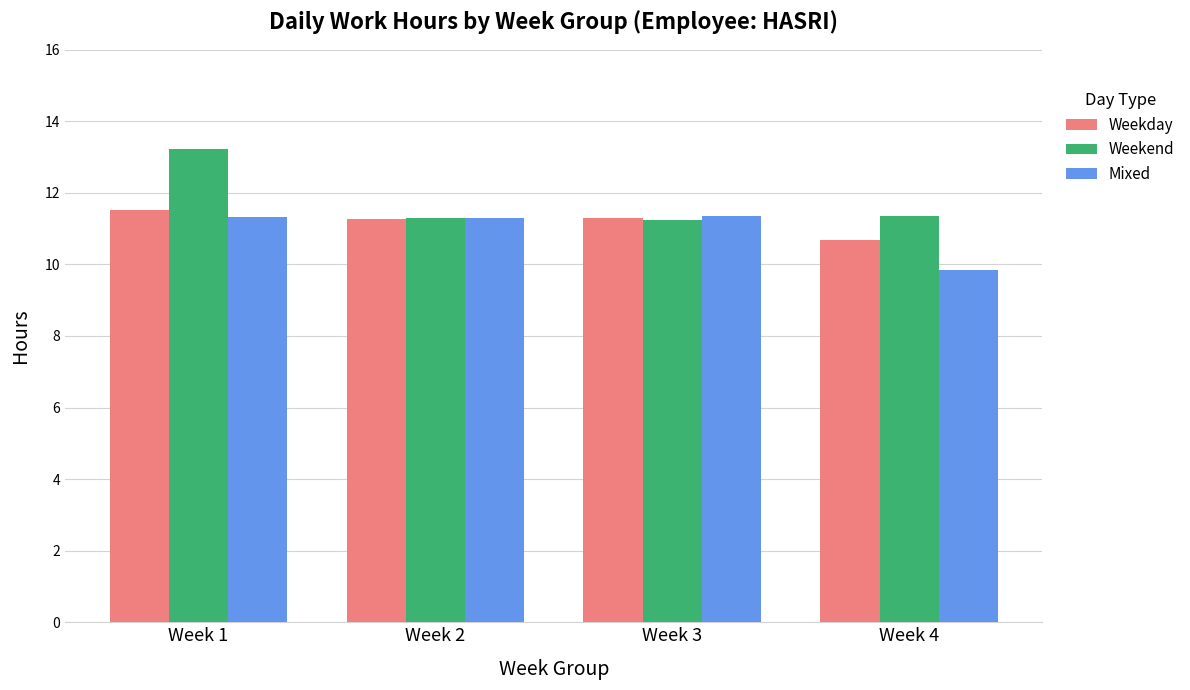

List the series in order of their peak value, highest first.

Weekend, Weekday, Mixed